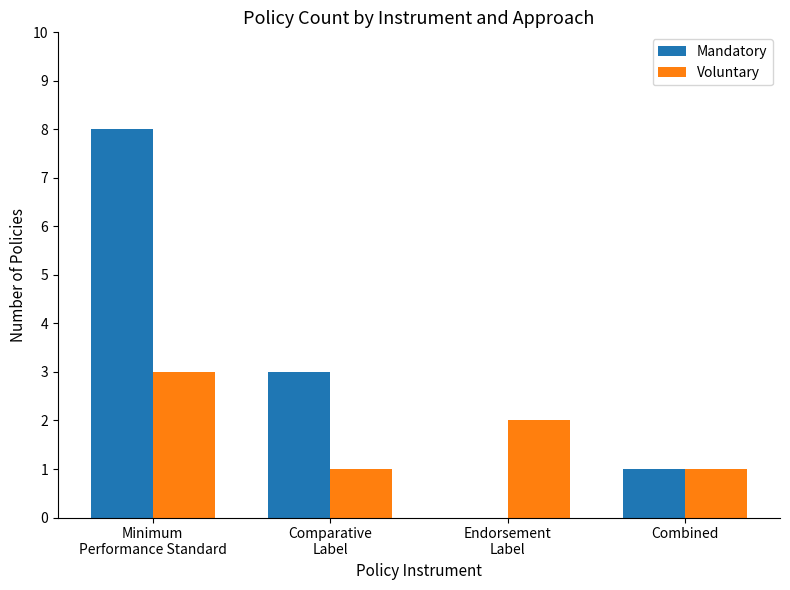

Are the bars grouped side by side (vs. stacked)?

Yes